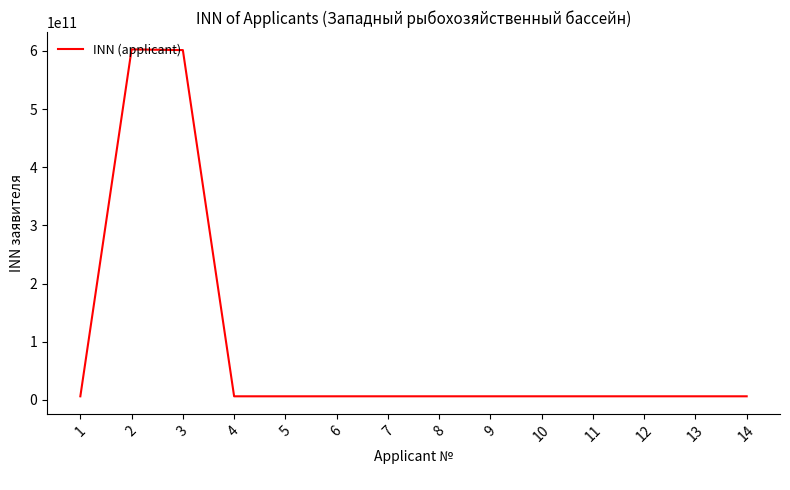

What is the maximum value shown in the chart?

602700009626